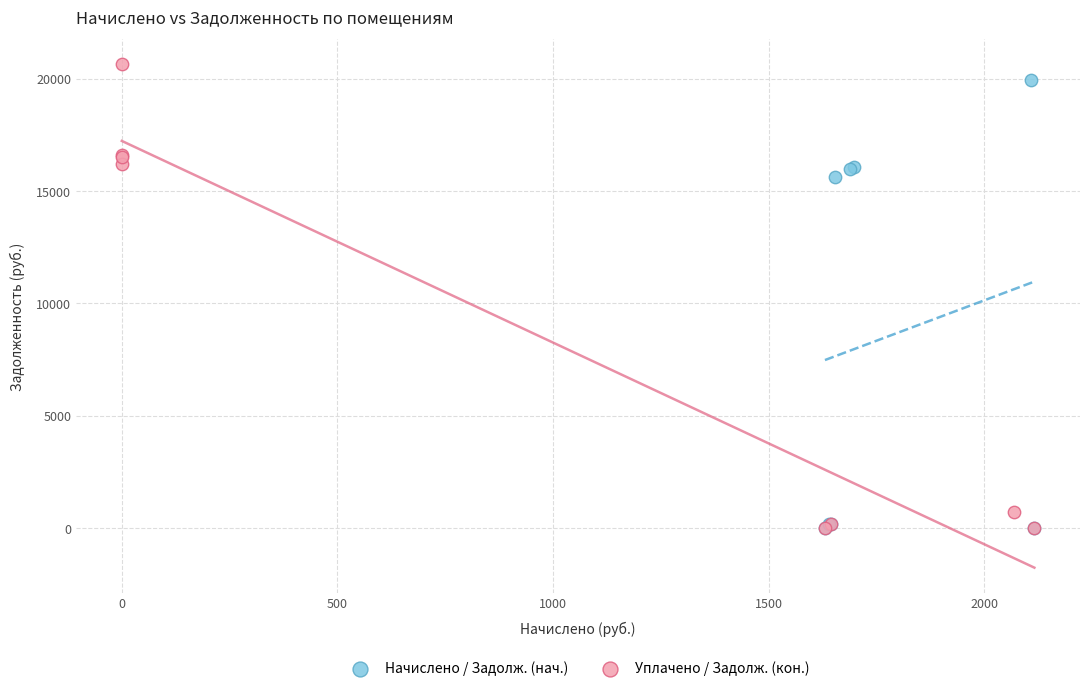

What are all the series names shown in the legend?

Начислено / Задолж. (нач.), Уплачено / Задолж. (кон.)